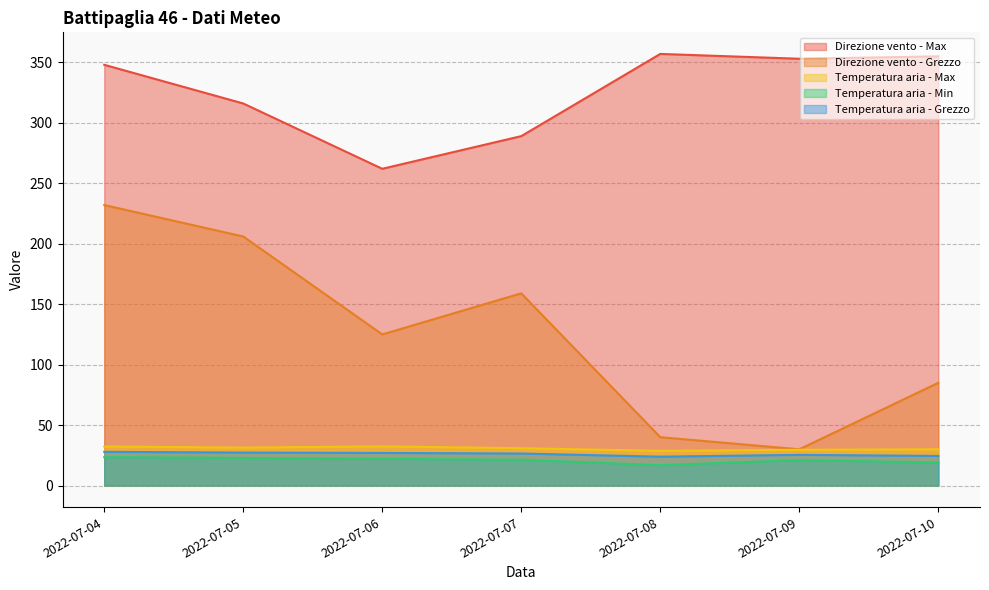

How many values in the Direzione vento - Grezzo series exceed 125?

3